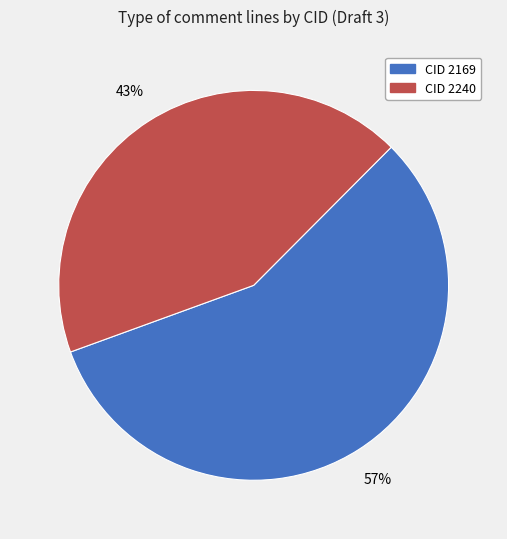

True or false: CID 2169 accounts for 63% of the total.

False